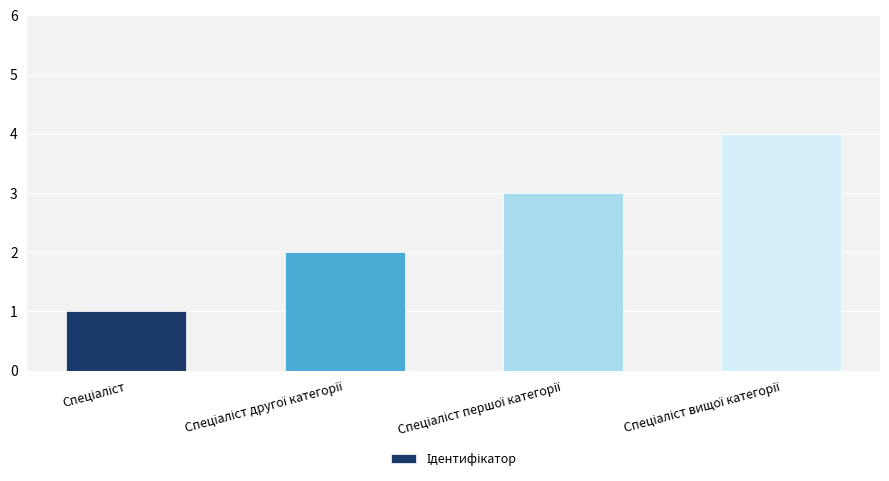

What is the difference between the maximum and minimum values?

3